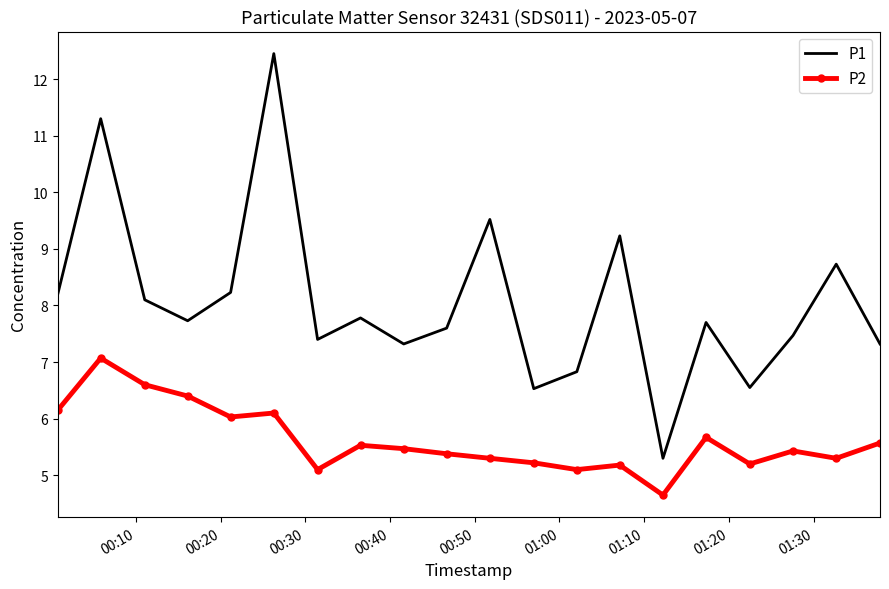

True or false: P1 and P2 cross at least once.

False